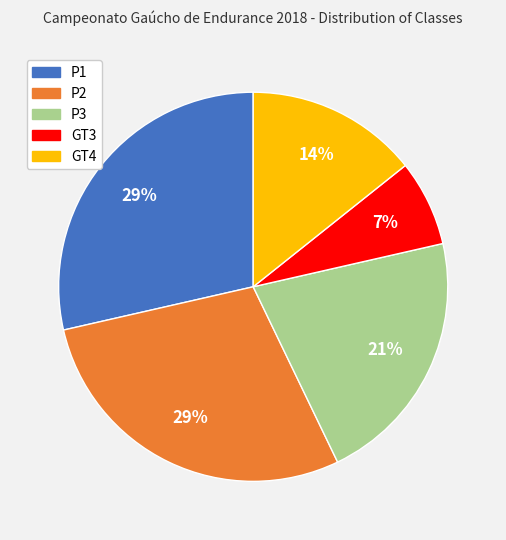

The GT4 slice represents 23% of the pie. True or false?

False